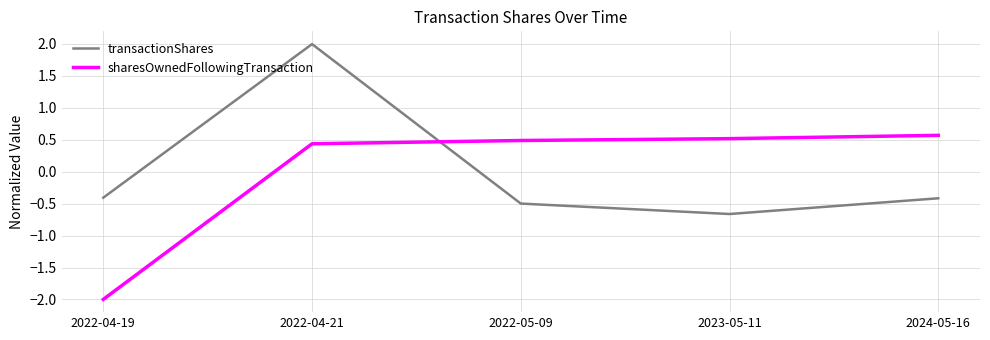

Is the value of sharesOwnedFollowingTransaction at 2023-05-11 greater than the value of transactionShares at 2022-04-19?

Yes